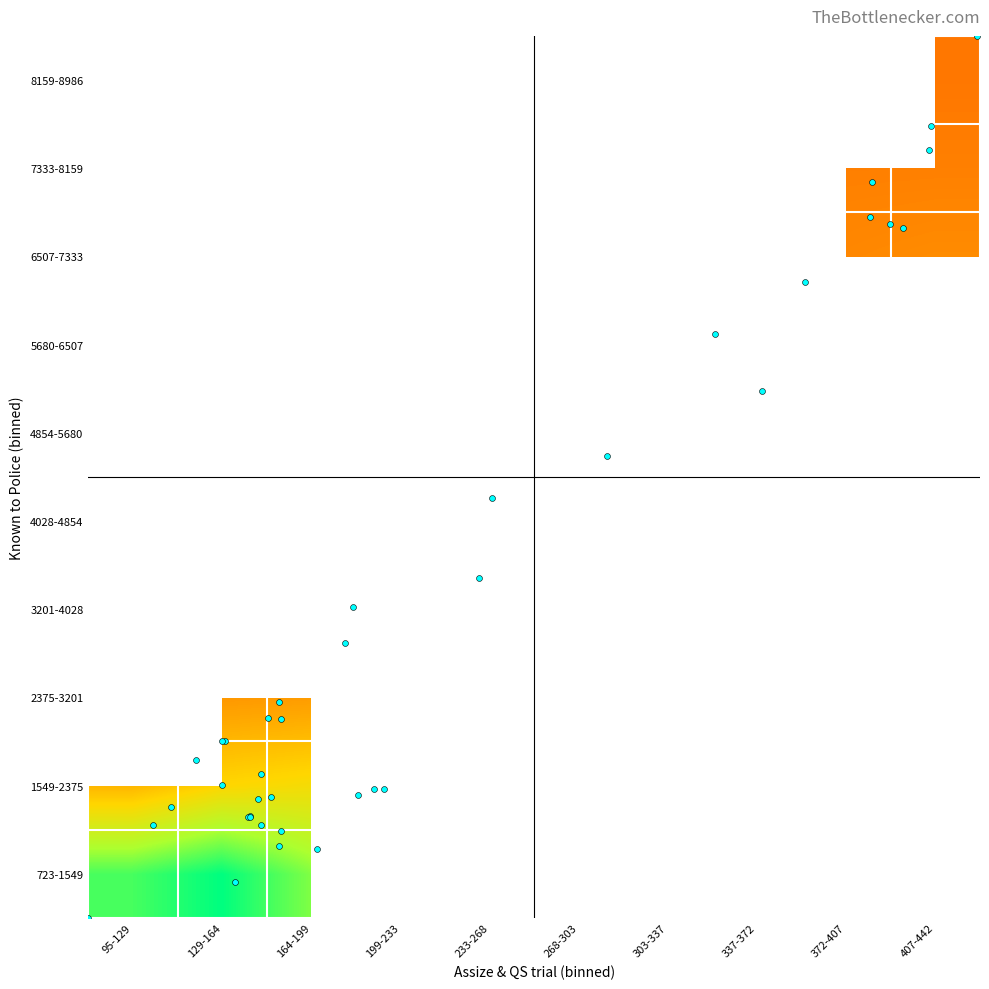

At how many categories does at least one series exceed 8?

4